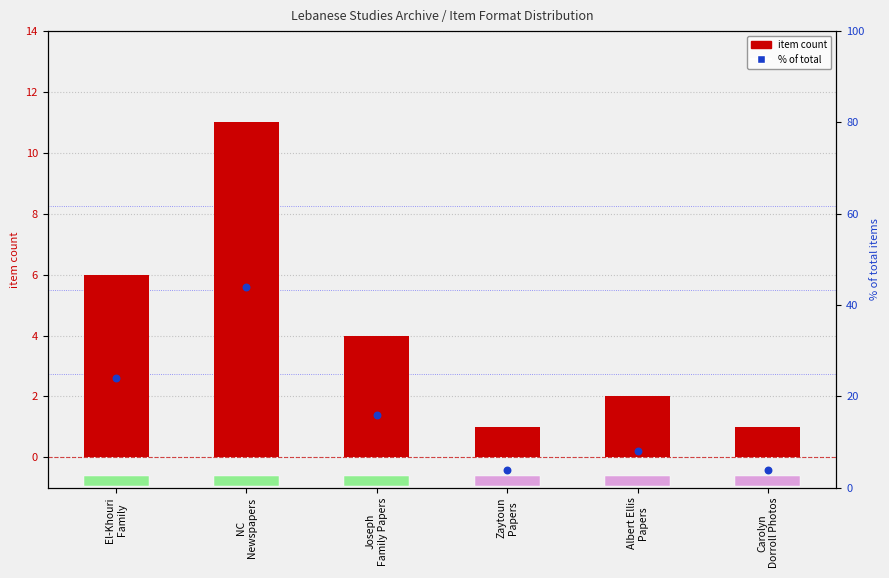

What are all the series names shown in the legend?

item count, % of total